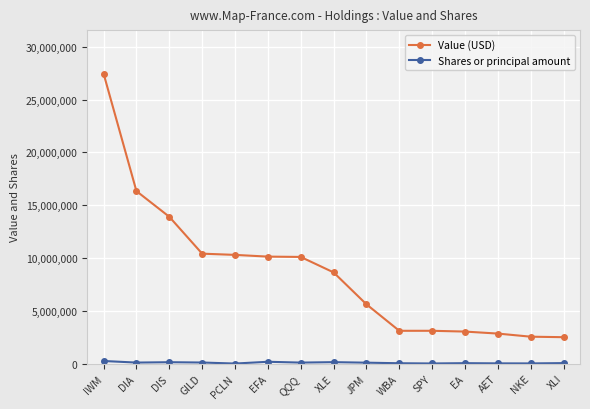

What is the label of the 7th point from the left?

QQQ